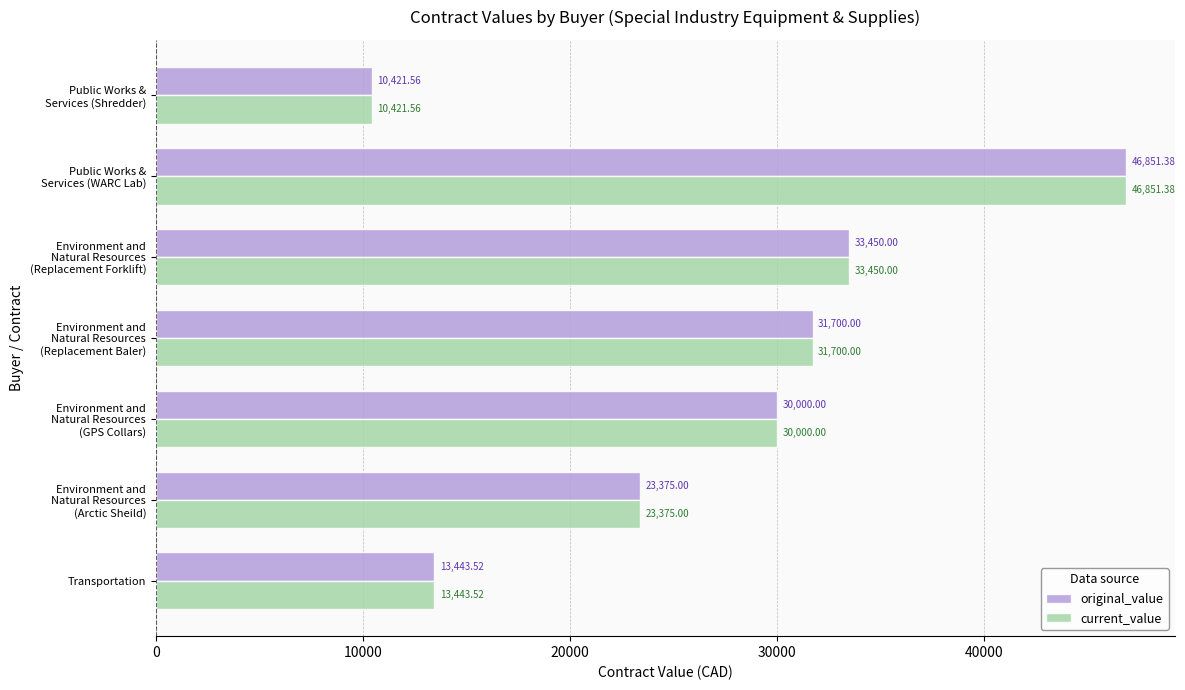

At how many categories does at least one series exceed 33306?

2